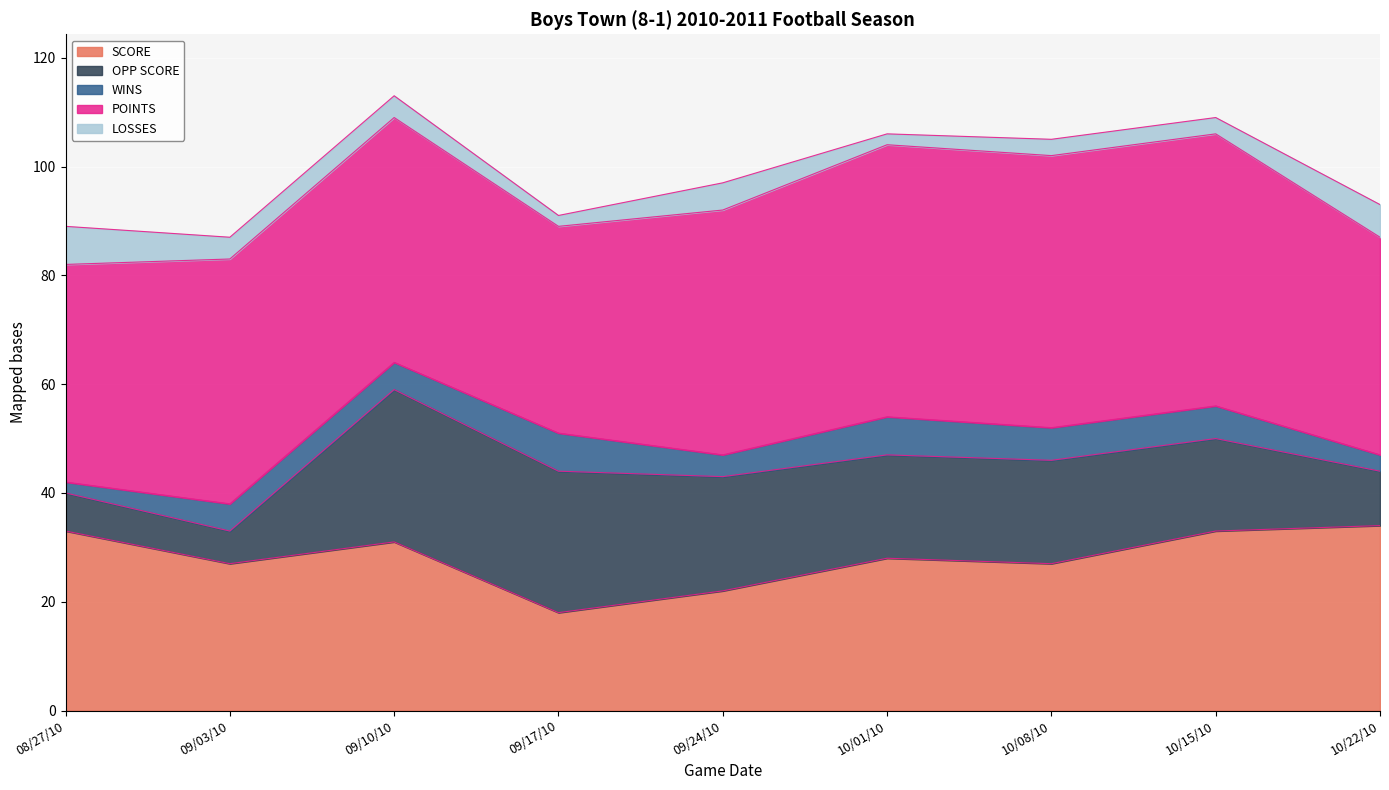

Does the chart display data point markers on the line(s)?

No